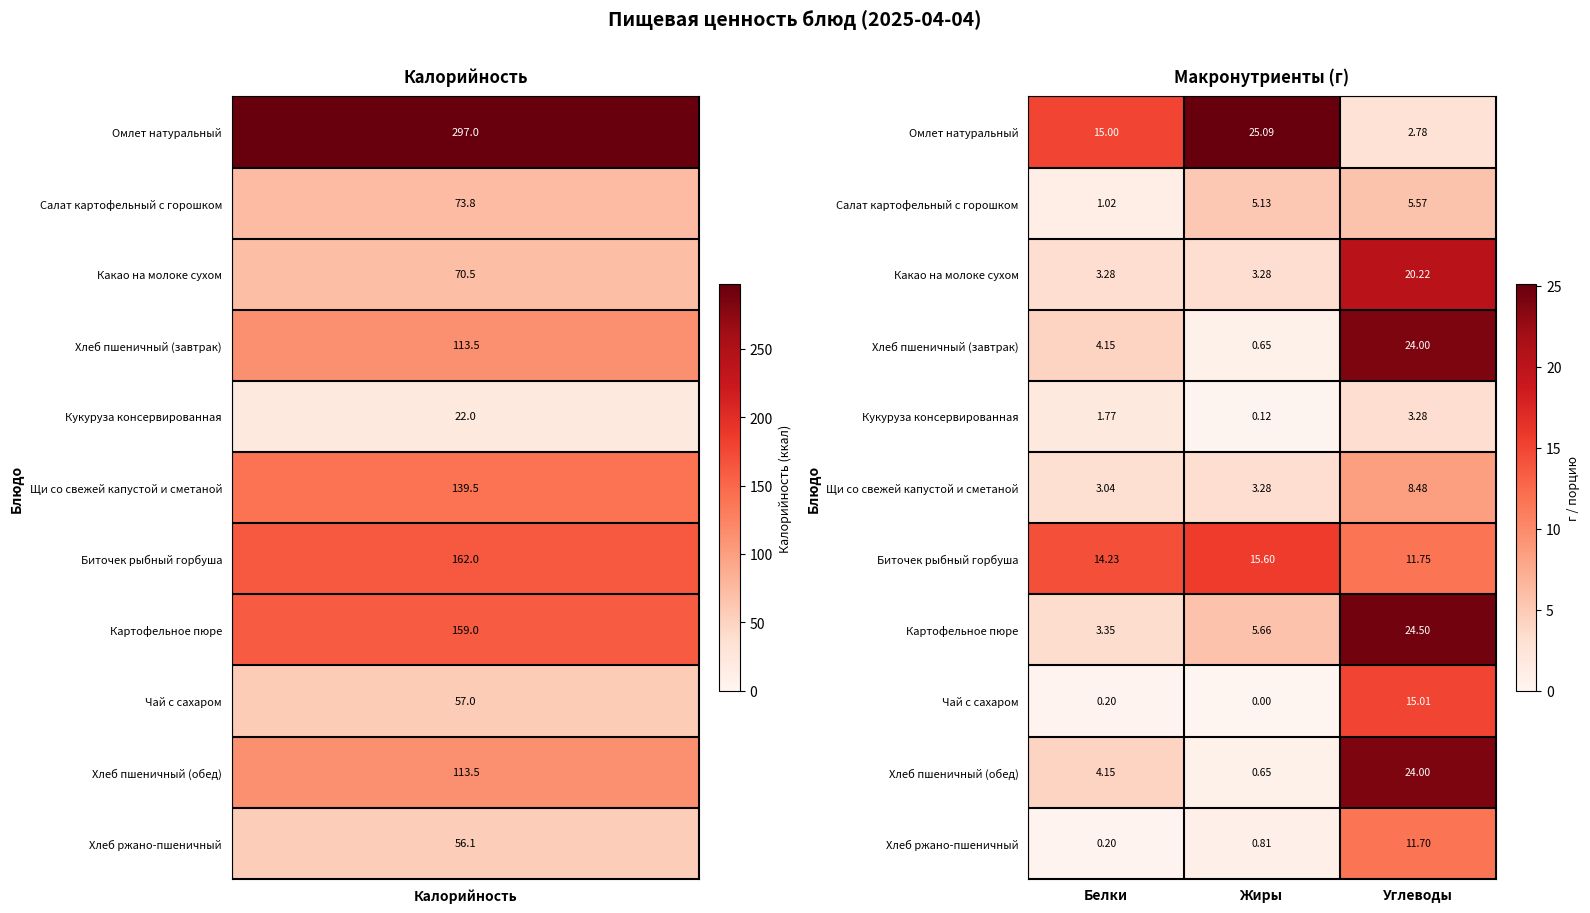

Where does the Картофельное пюре series first go above 5?

Жиры